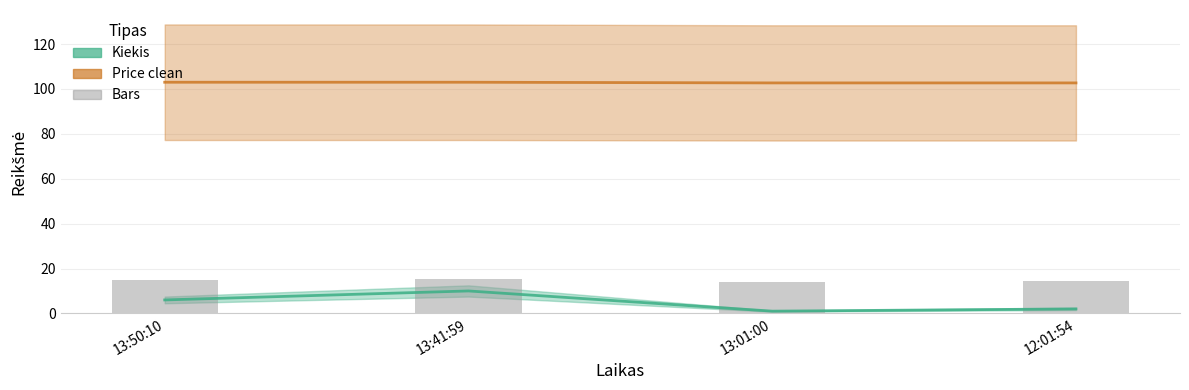

Which series changed the most between 13:01:00 and 12:01:54?

Kiekis (line)